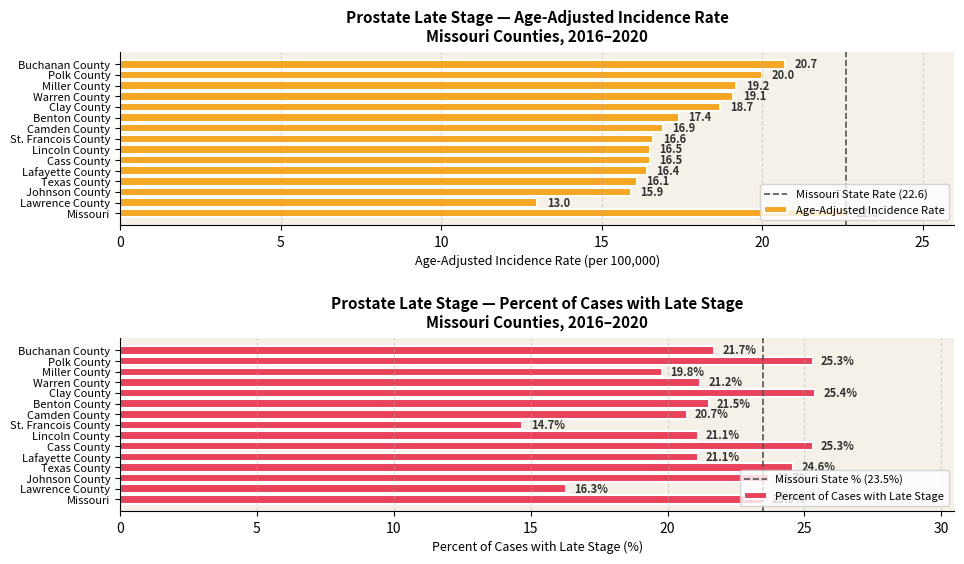

What is the smallest value displayed?

13.0